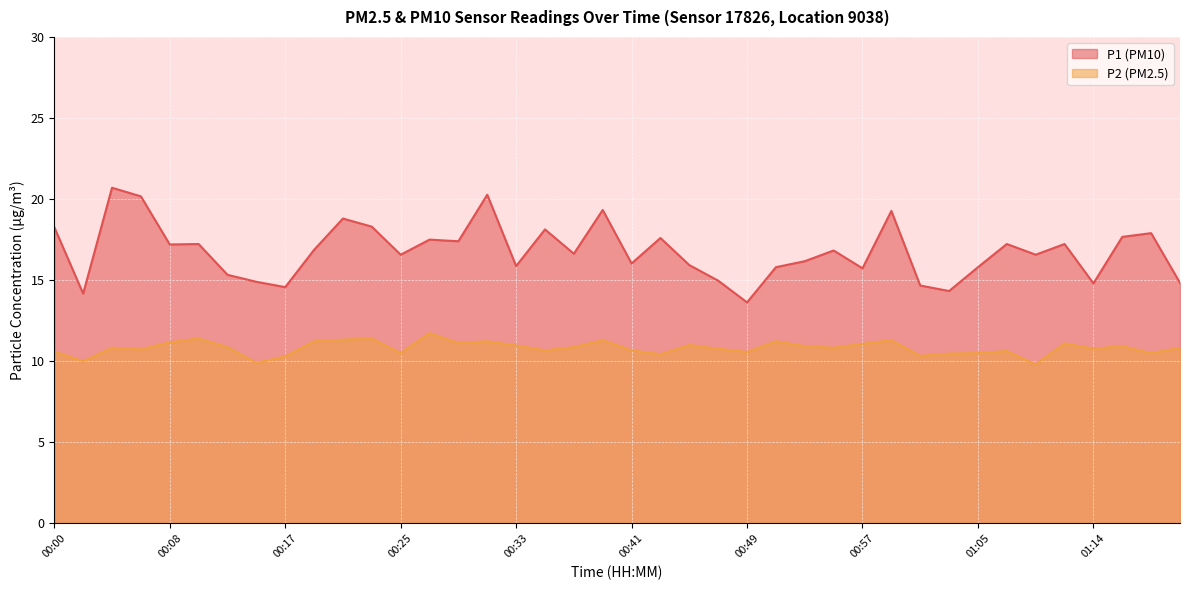

True or false: P1 and P2 cross at least once.

False